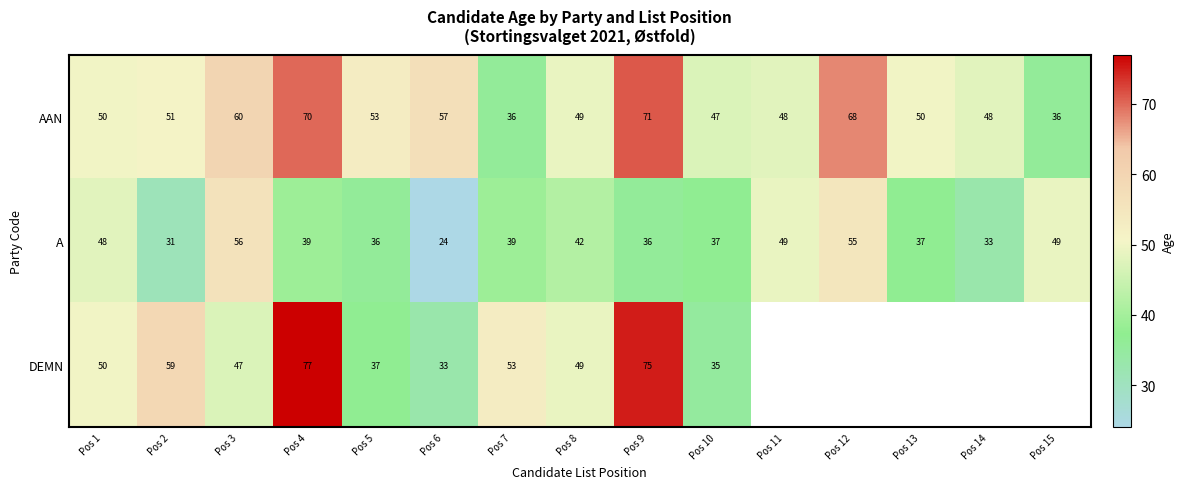

Which has a higher value, Pos 1 or Pos 4?

Pos 4